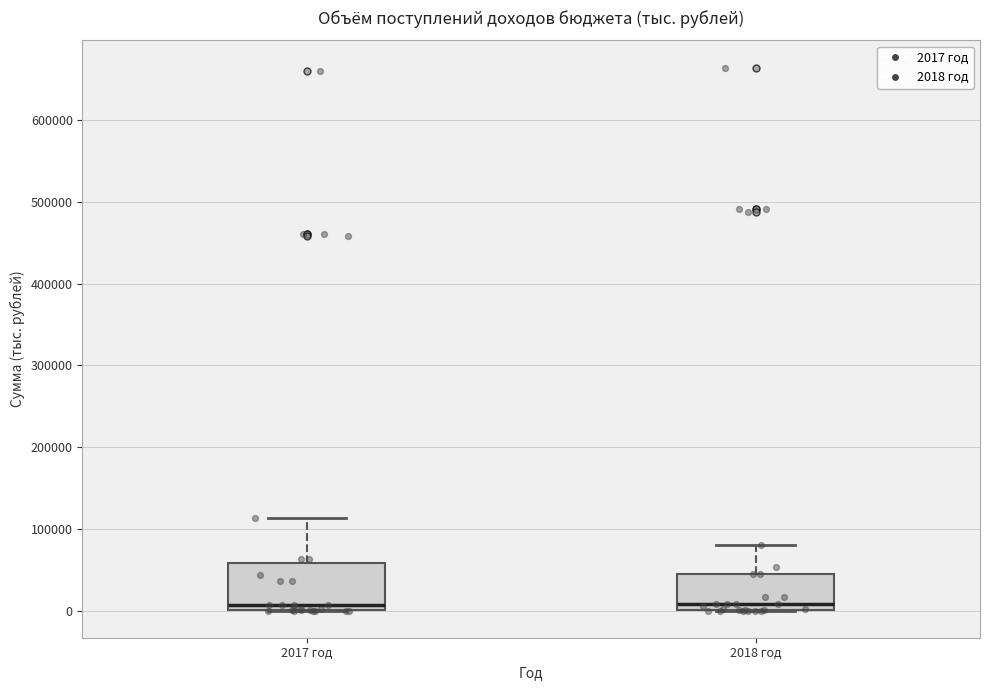

Reading left to right, read every box against the y-axis: the position of its median line, the range the box covers, and the ends of its whiskers. The values are not printed on the chart, so give them approximately, as read against the axis.

2017 год: median 10000, box 0 to 60000, whiskers 0 to 110000
2018 год: median 10000, box 0 to 50000, whiskers 0 to 80000